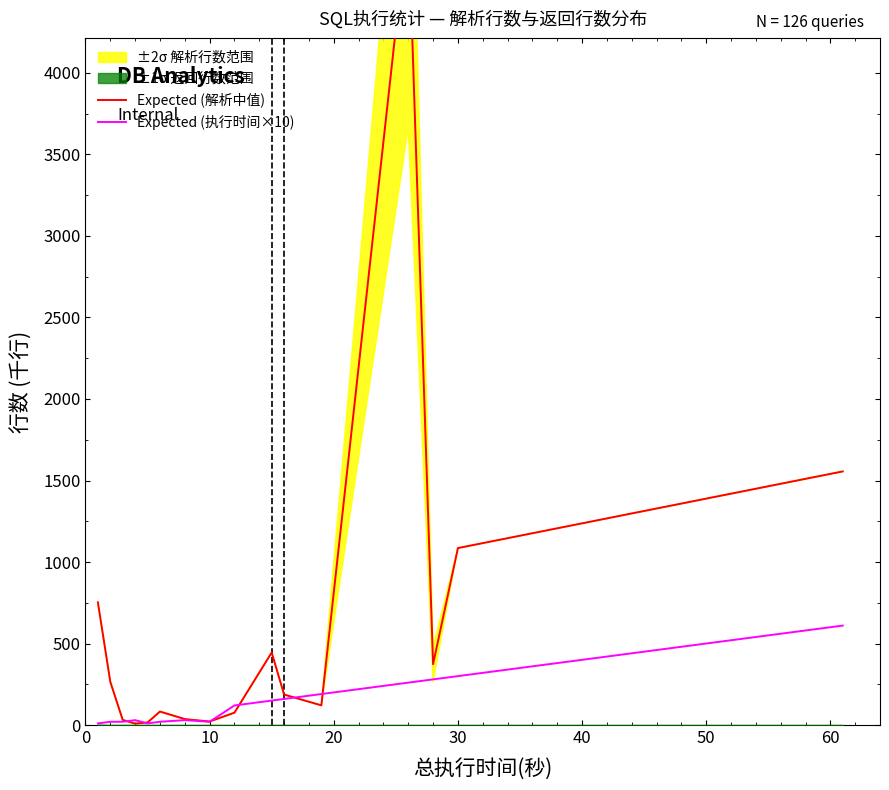

True or false: Expected (解析中值) and Expected (执行时间×10) intersect in this chart.

True